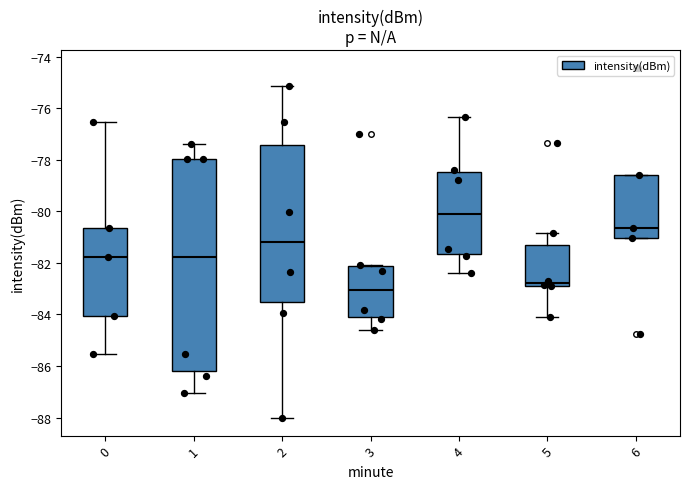

Reading left to right, read every box against the y-axis: the position of its median line, the range the box covers, and the ends of its whiskers. The values are not printed on the chart, so give them approximately, as read against the axis.

0: median -81.8, box -84.0 to -80.6, whiskers -85.6 to -76.6
1: median -81.8, box -86.2 to -78.0, whiskers -87.0 to -77.4
2: median -81.2, box -83.6 to -77.4, whiskers -88.0 to -75.2
3: median -83.0, box -84.0 to -82.2, whiskers -84.6 to -82.0
4: median -80.2, box -81.6 to -78.4, whiskers -82.4 to -76.4
5: median -82.8 (just above the box's lower edge), box -82.8 to -81.2, whiskers -84.2 to -80.8
6: median -80.6, box -81.0 to -78.6, whiskers -81.0 to -78.6